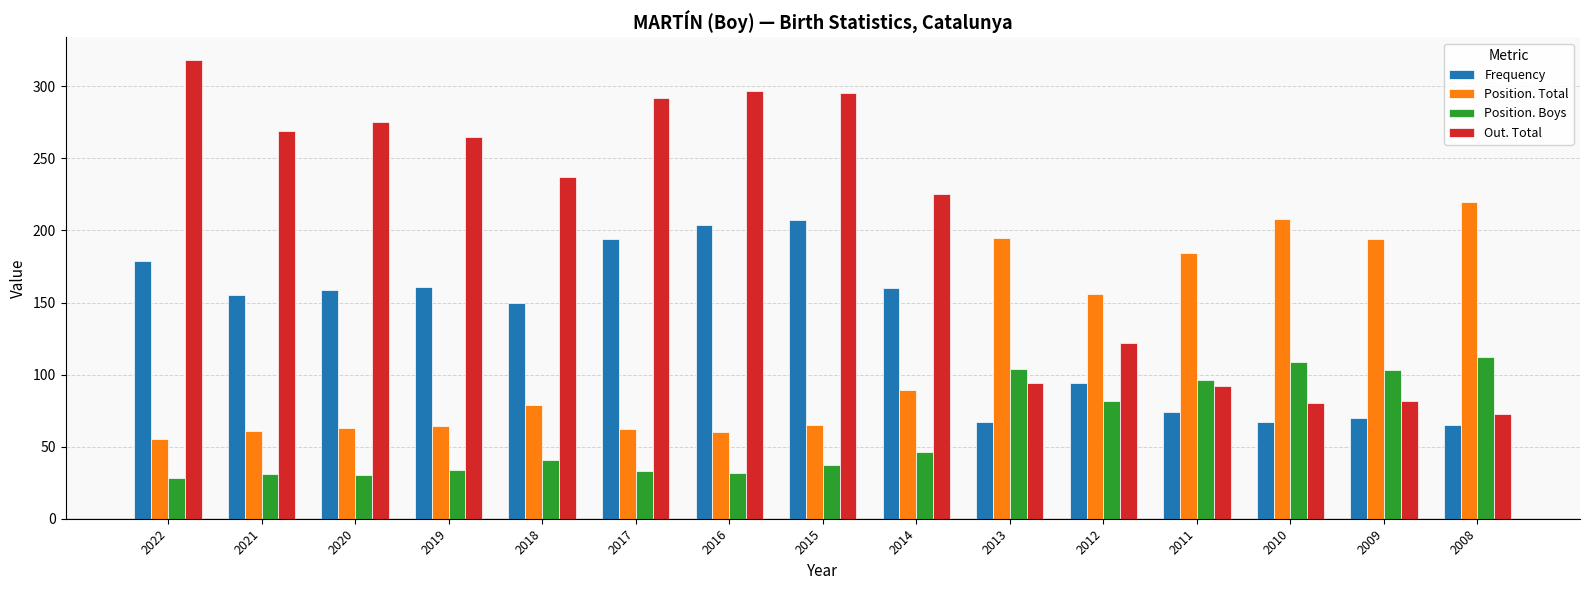

True or false: Position. Total has a value of 87 at 2009.

False